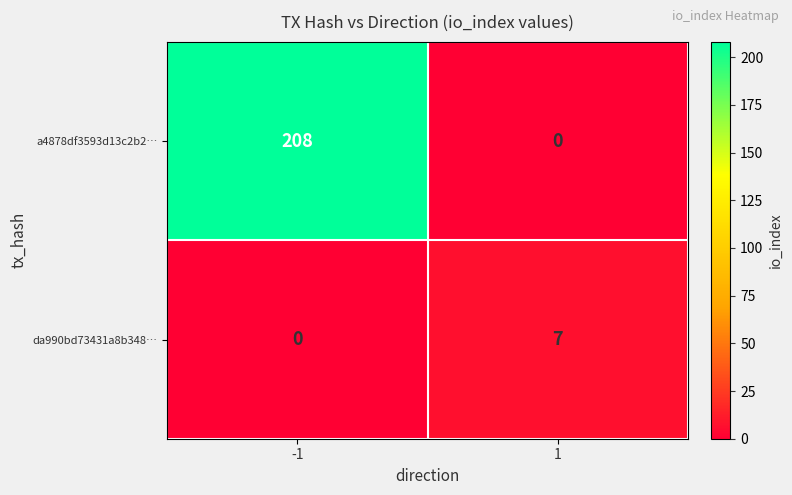

True or false: a4878df3593d13c2b2… has a value of 51 at -1.

False